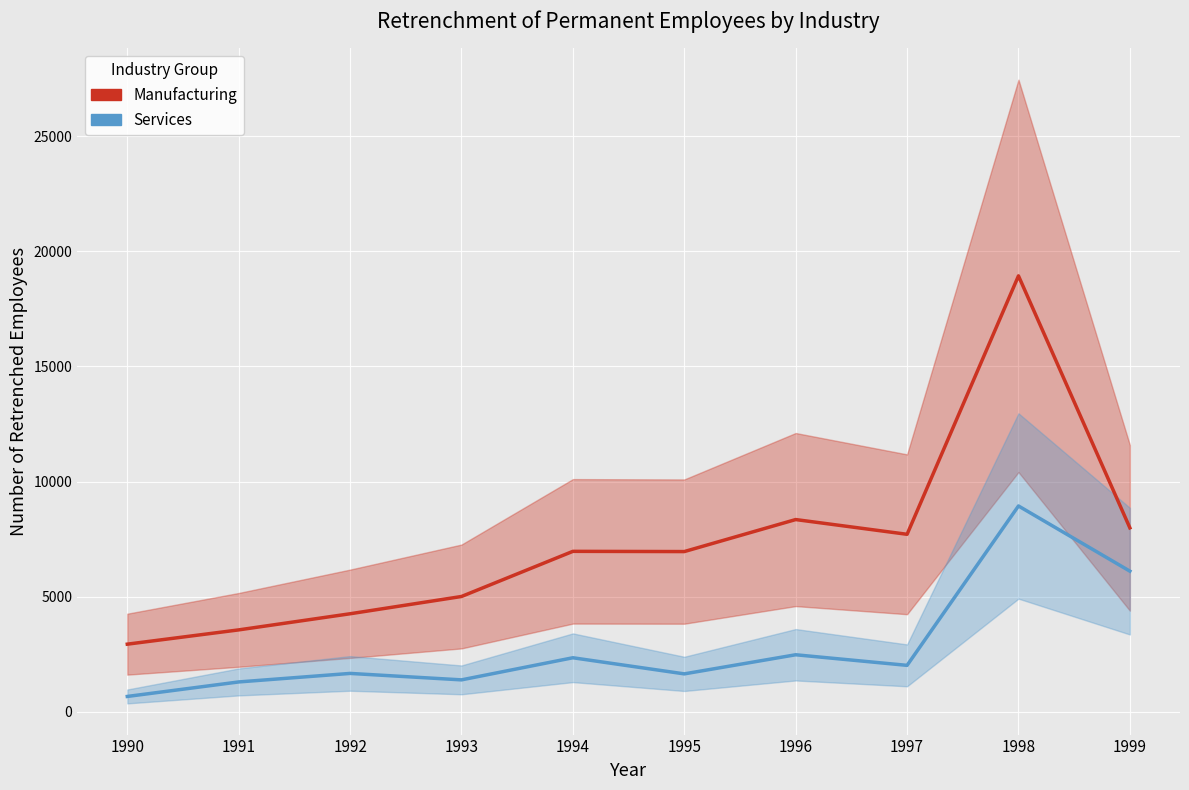

True or false: Manufacturing and Services intersect in this chart.

False